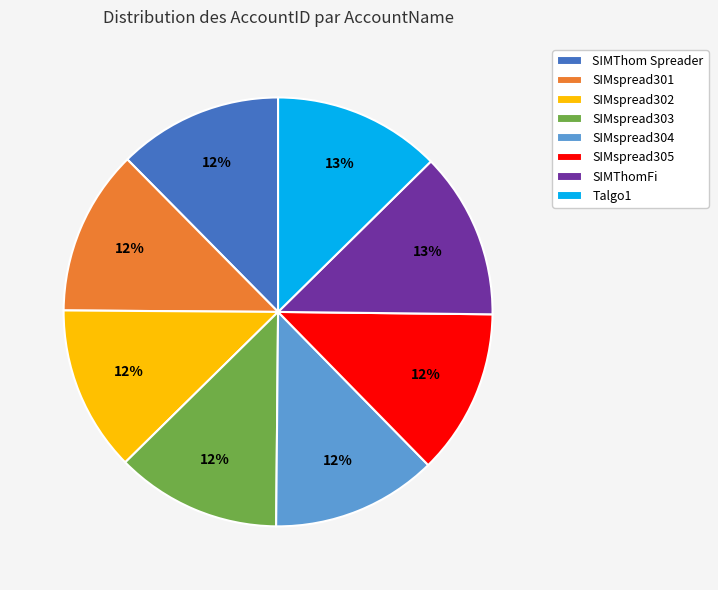

Is the sum of SIMThom Spreader and SIMspread304 greater than half?

No